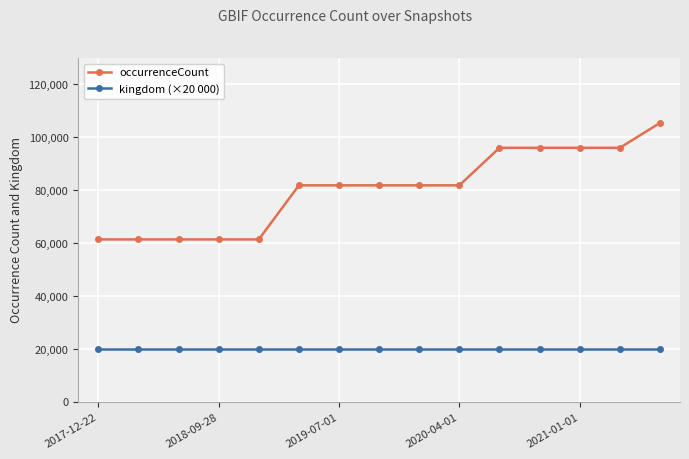

Count the occurrenceCount values in the range 61442 to 96061.

14